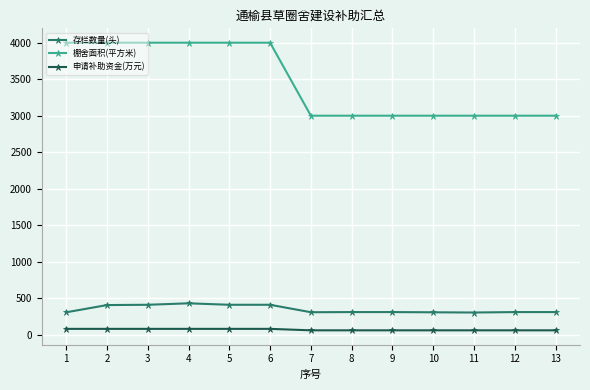

Is the value of 棚舍面积(平方米) at 4 greater than the value of 申请补助资金(万元) at 11?

Yes